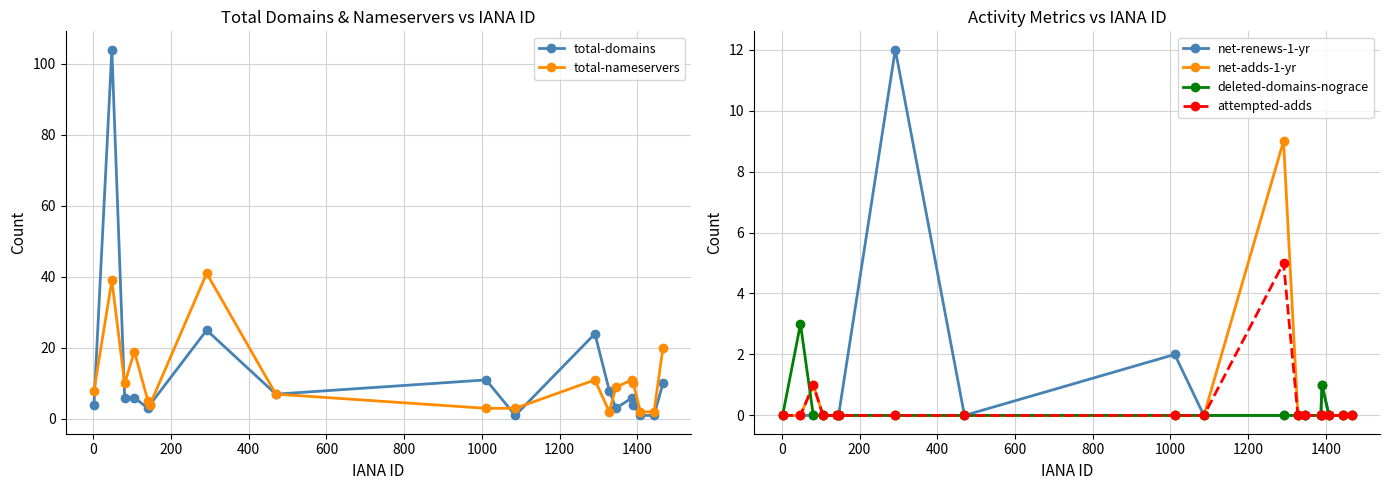

What is the highest value of the total-domains series?

104